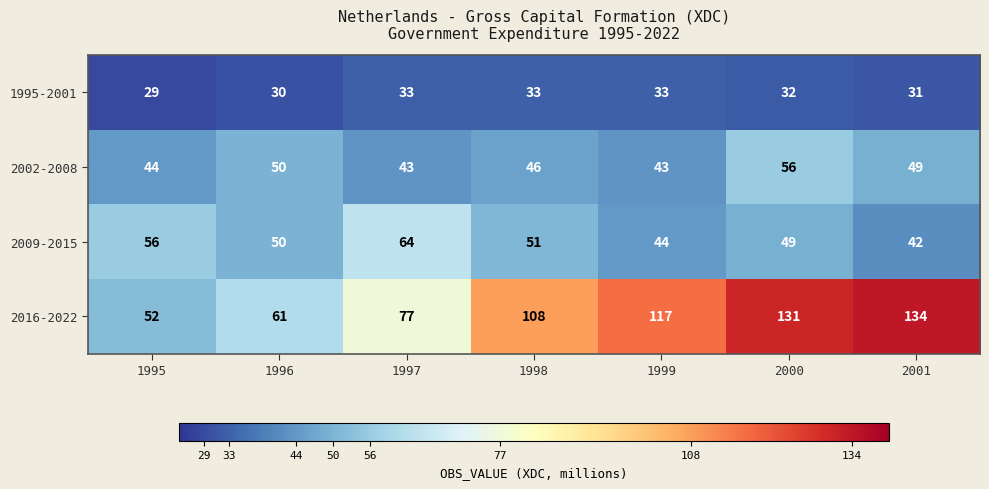

What is the minimum value shown in the chart?

29